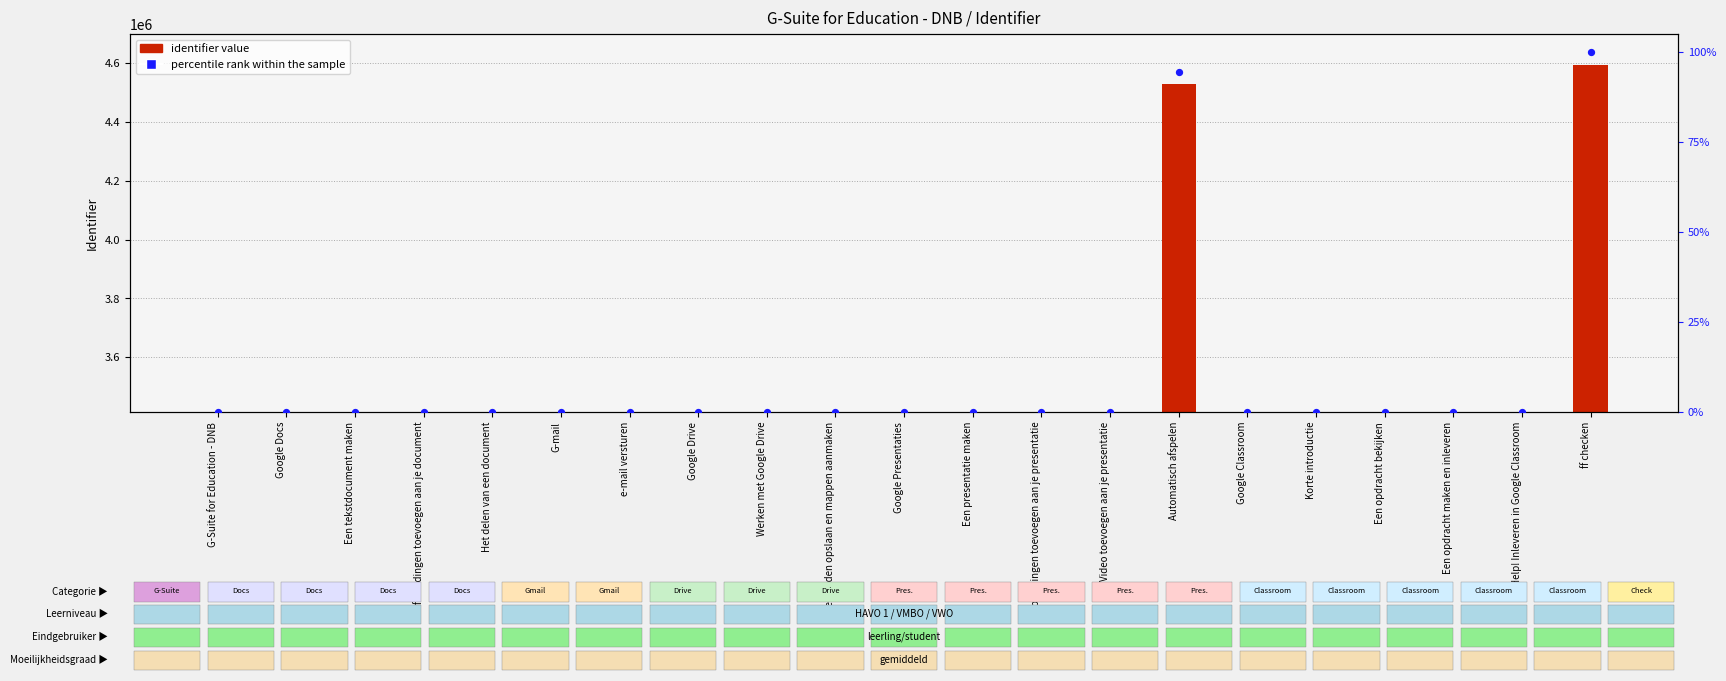

Which series has the widest spread of Y values?

identifier value